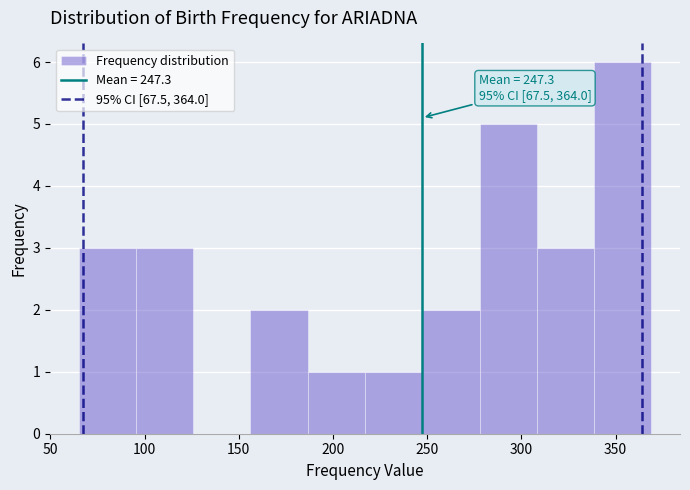

Over which range of the x-axis is the bar tallest?

340 to 370